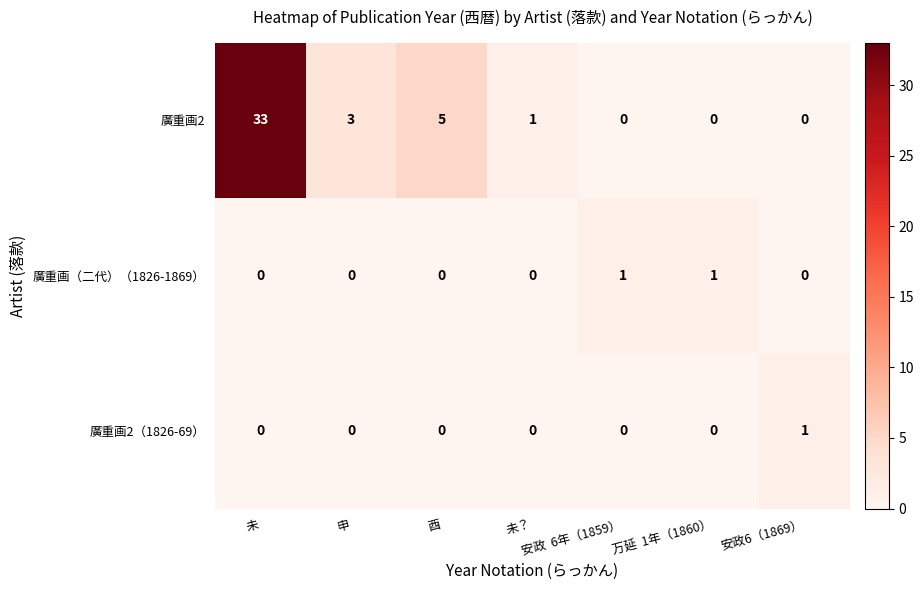

Is it true that 廣重画2 equals -21 at 万延  1年（1860）?

False